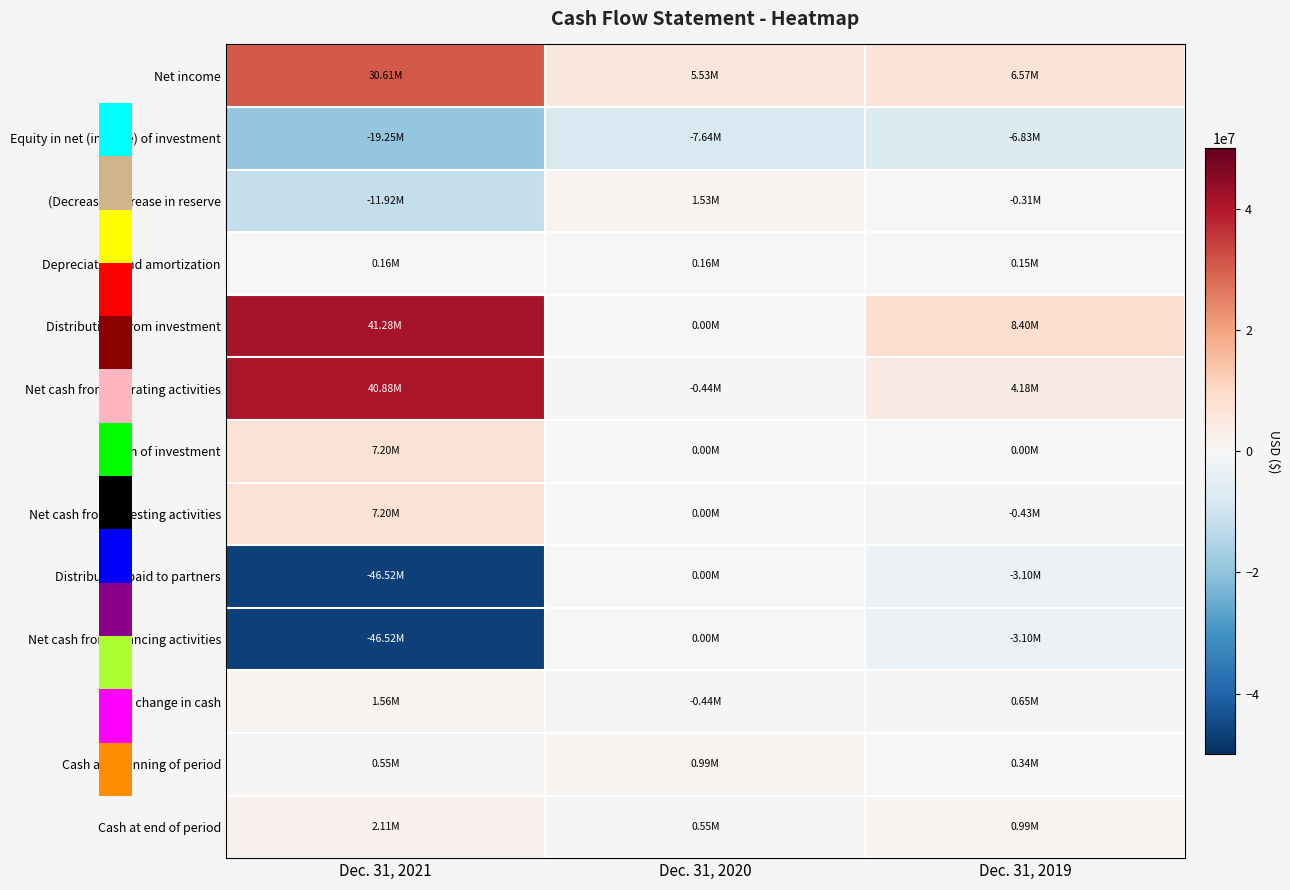

What is the total value across all series at Dec. 31, 2020?

244149